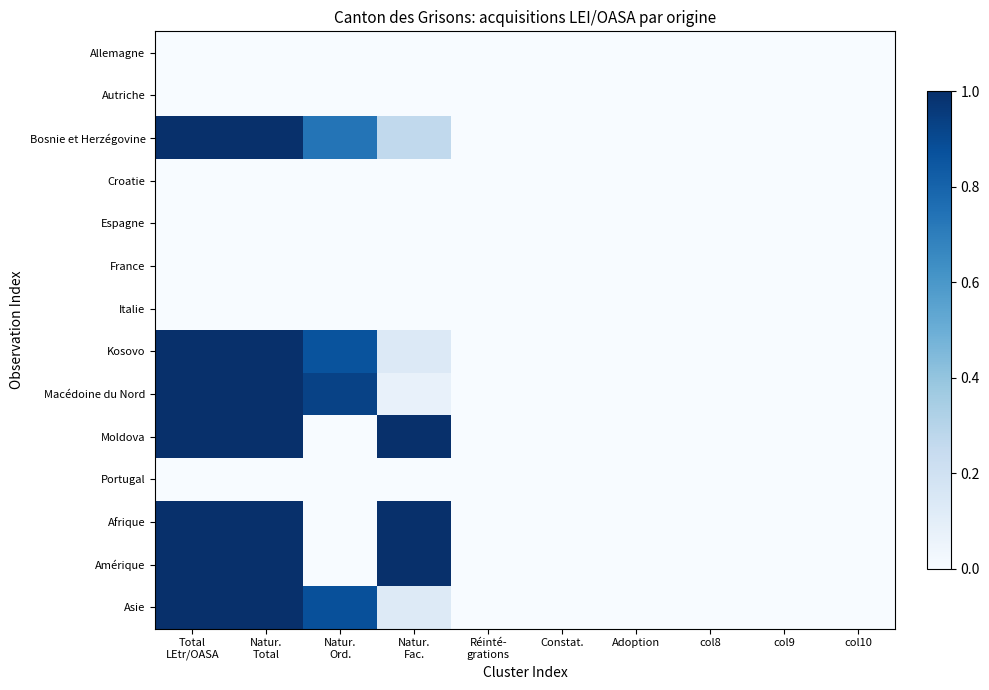

List the series in order of their peak value, lowest first.

Allemagne, Autriche, Croatie, Espagne, France, Italie, Portugal, Bosnie et Herzégovine, Kosovo, Macédoine du Nord, Moldova, Afrique, Amérique, Asie